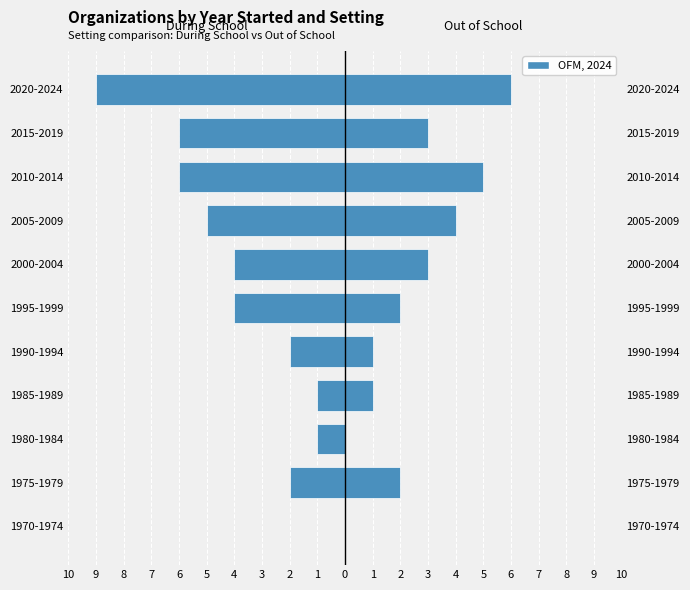

Is it true that During School equals -4 at 2000-2004?

True